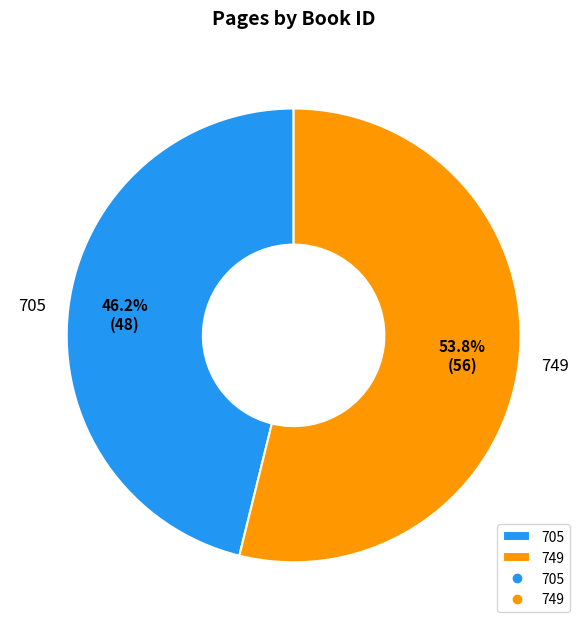

Is there a majority slice in this chart?

Yes